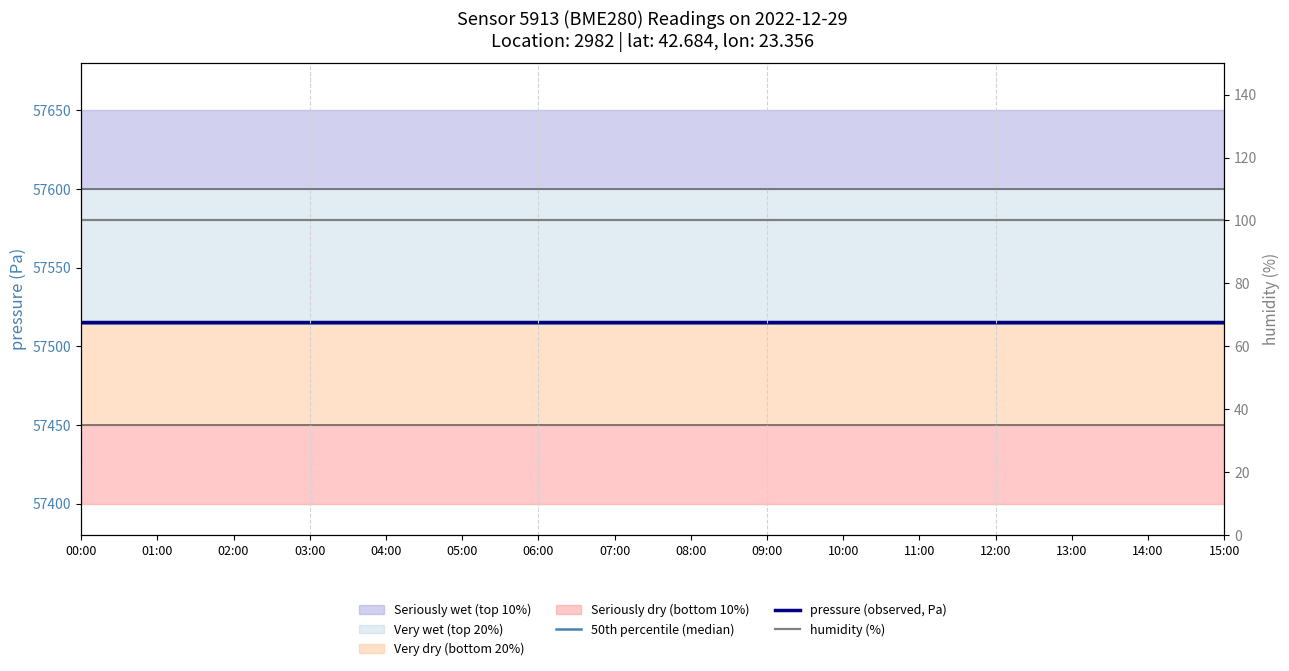

True or false: humidity (%) has a value of 36.8 at 00:00.

False